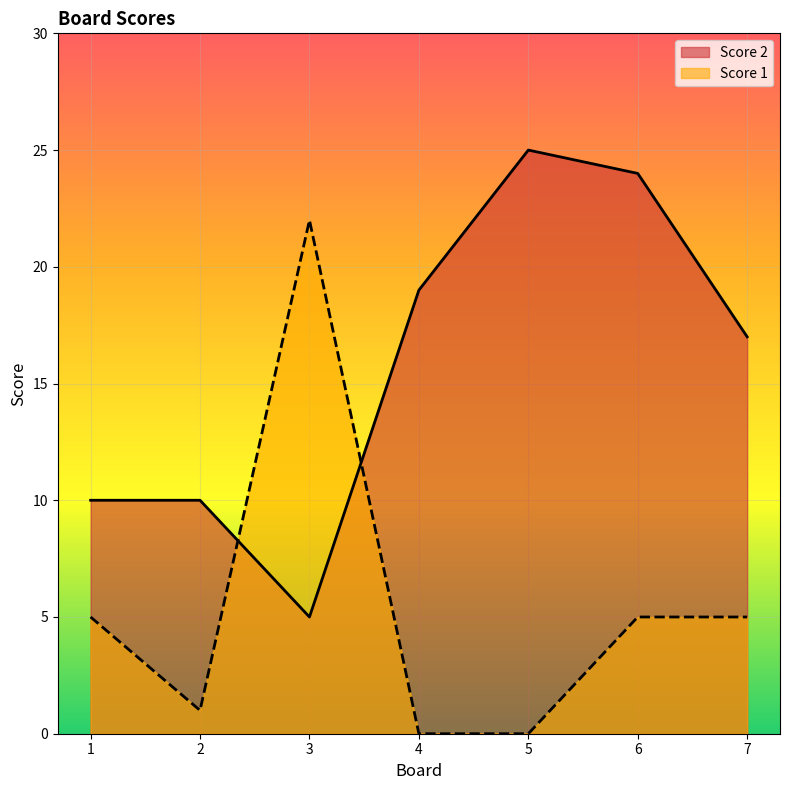

True or false: Score 1 has a value of 1 at 2.

True